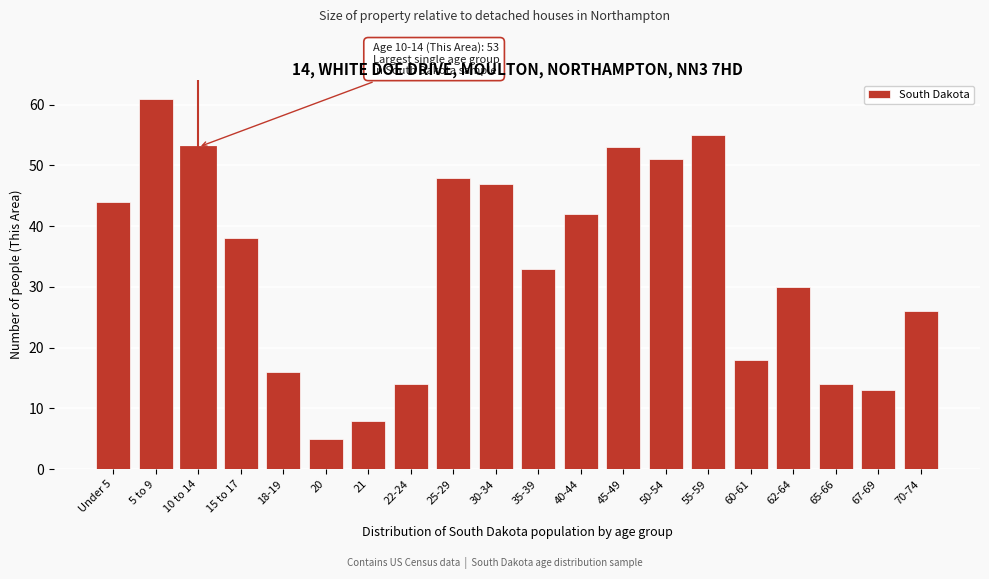

Reading left to right, list all the values displayed in this chart.

44	61	53	38	16	5	8	14	48	47	33	42	53	51	55	18	30	14	13	26